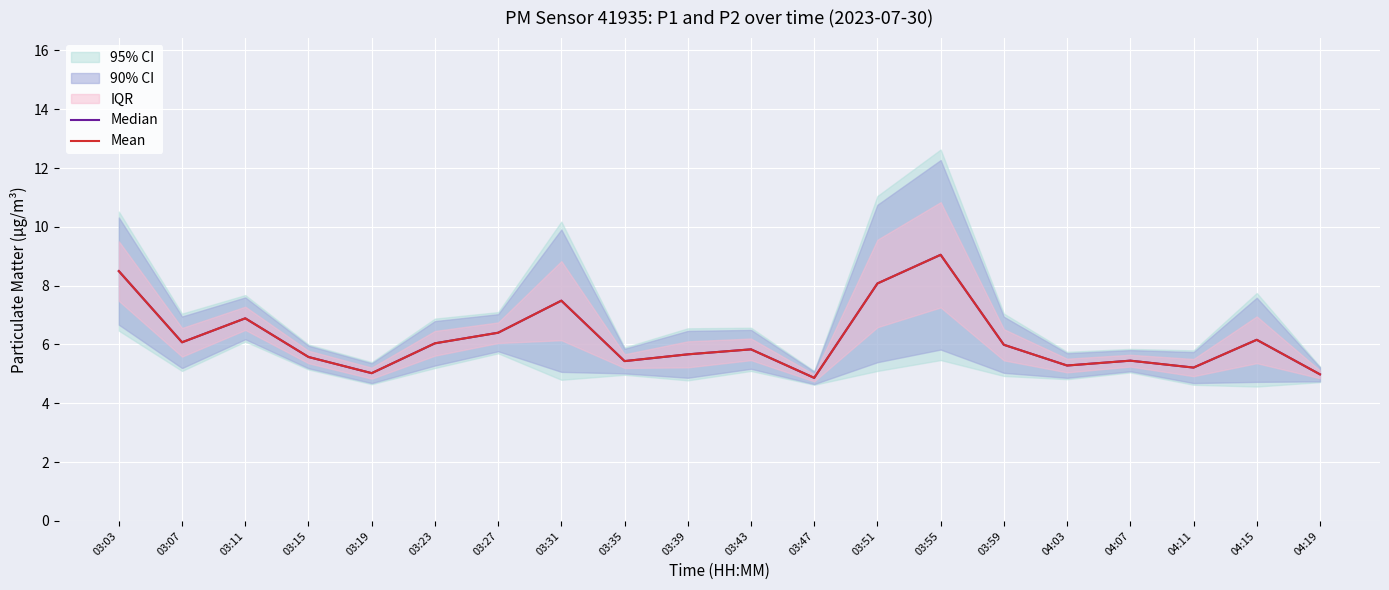

In Mean, how many points are higher than both neighbors (excluding endpoints)?

6